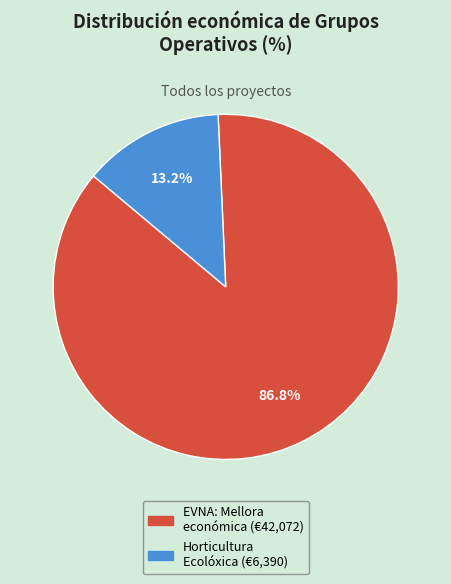

Which has a higher value, EVNA: Mellora económica (€42,072) or Horticultura Ecolóxica (€6,390)?

EVNA: Mellora económica (€42,072)